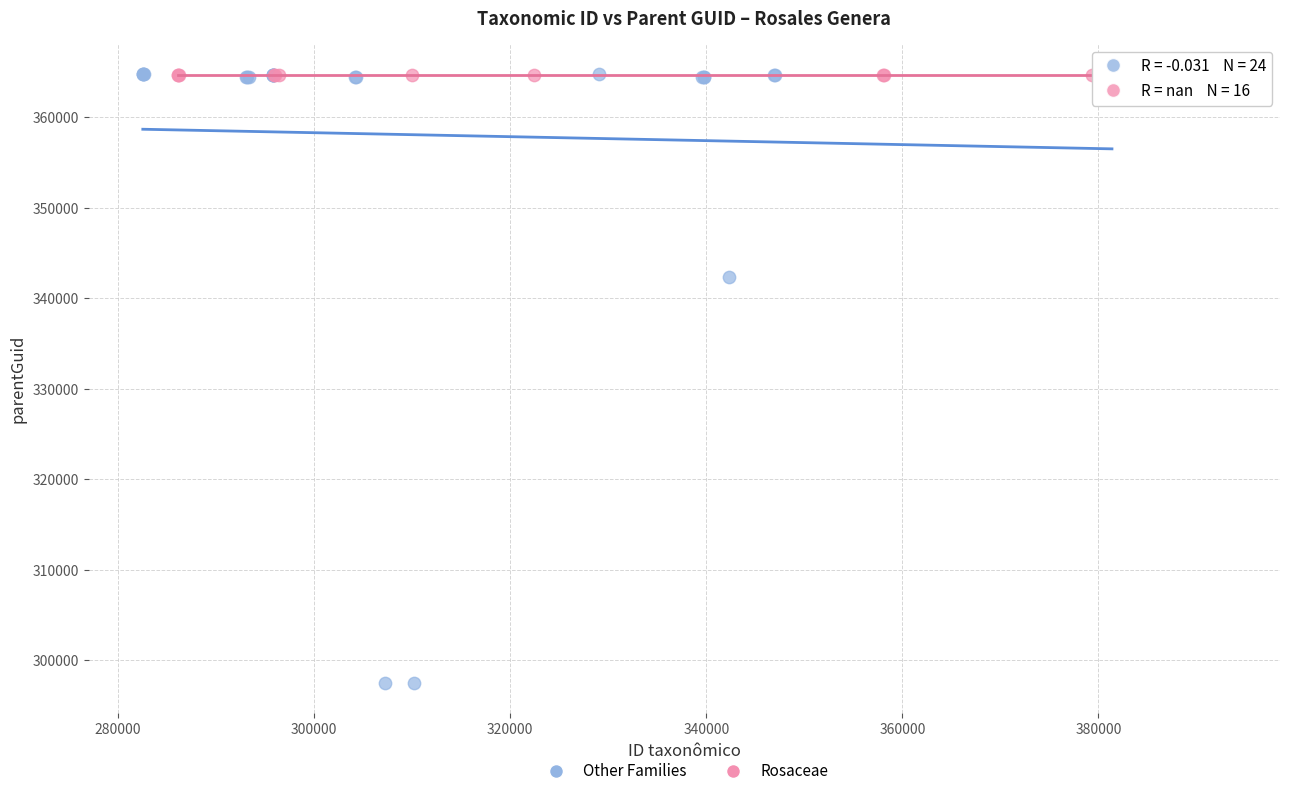

Which series reaches the minimum Y coordinate?

Other Families